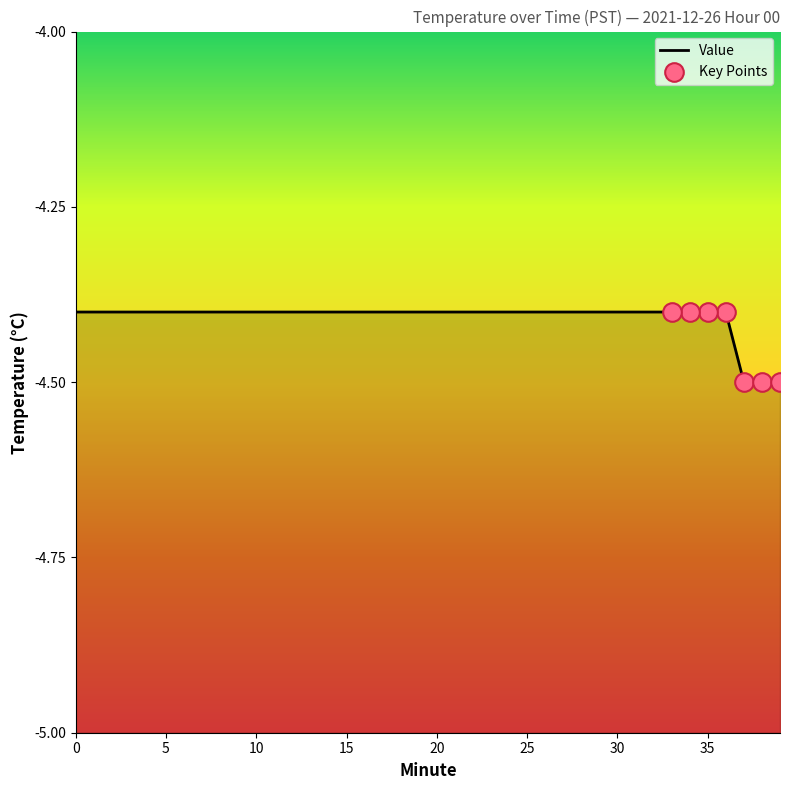

Between 4 and 36, which is larger?

4